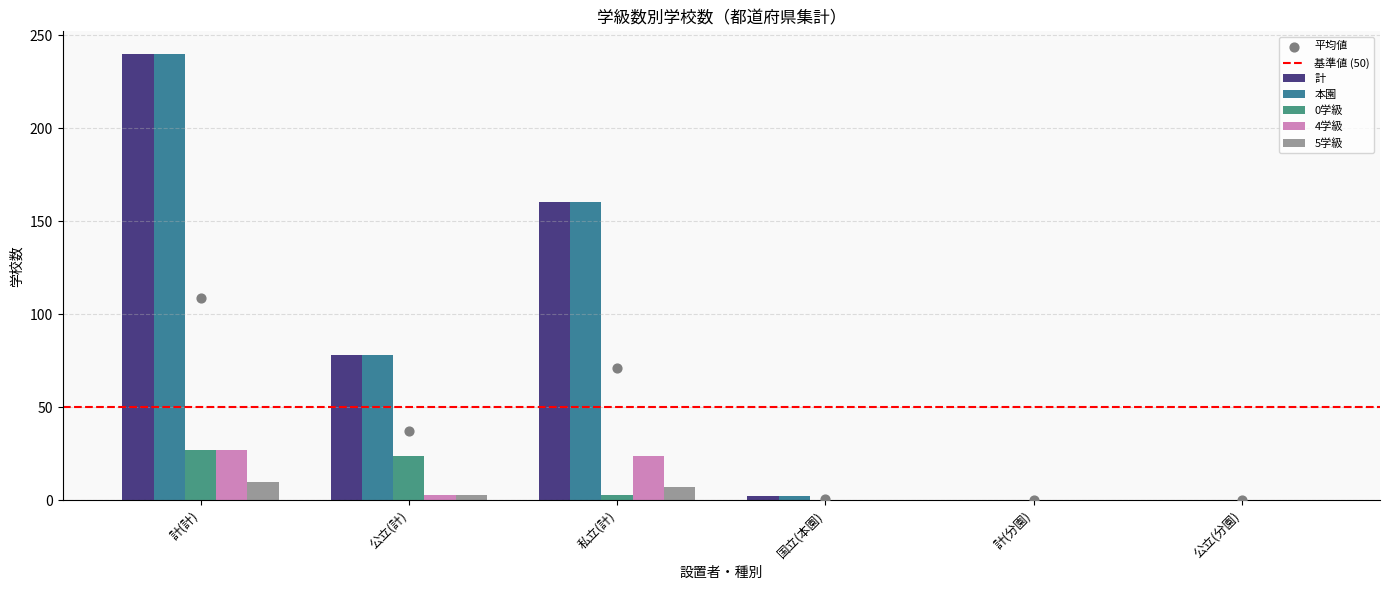

Which series contains the lowest Y value?

計